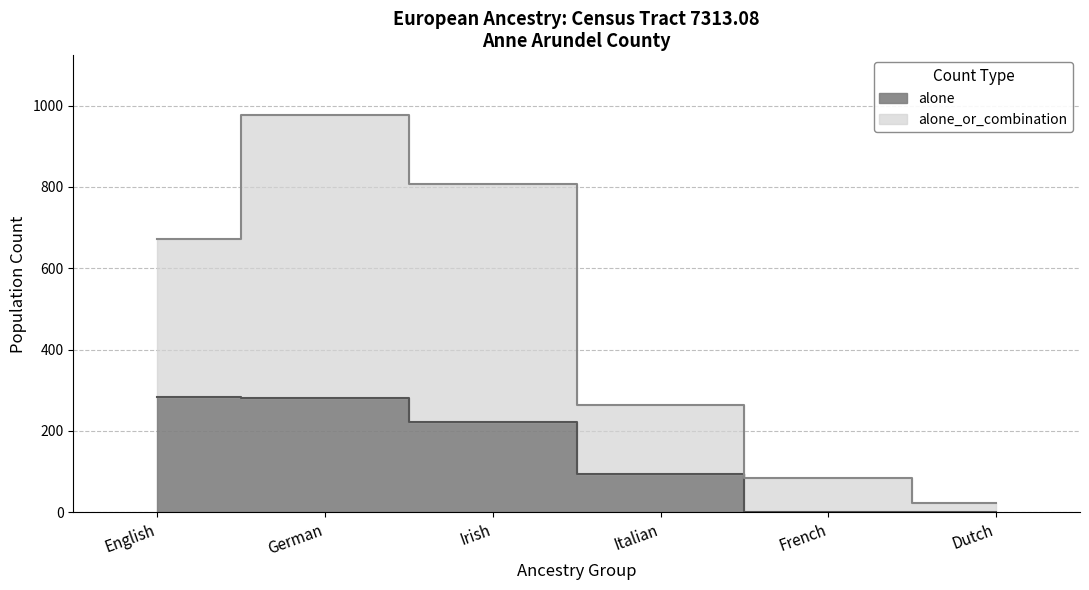

Where is the first local maximum for alone_or_combination?

German